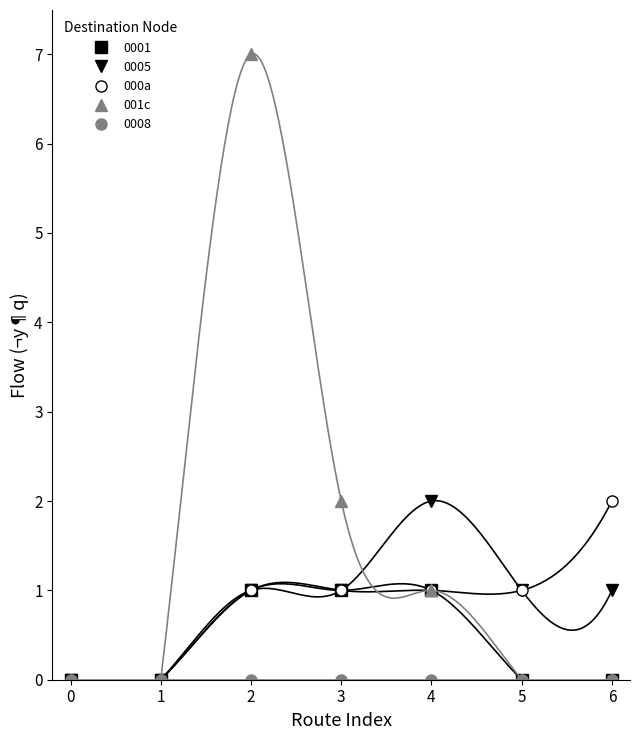

True or false: 000a and 001c intersect in this chart.

False